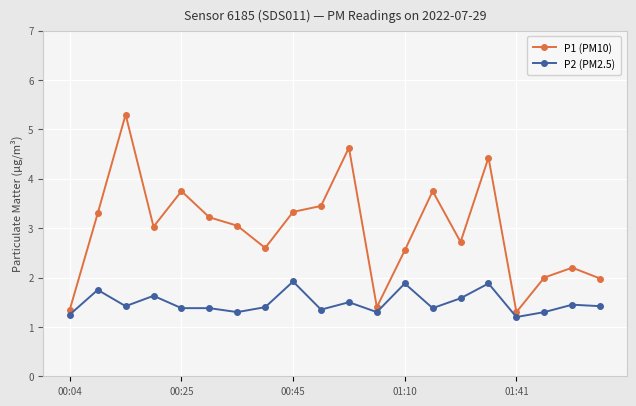

What is the value of the P2 (PM2.5) point at the 13th from the left?

1.9